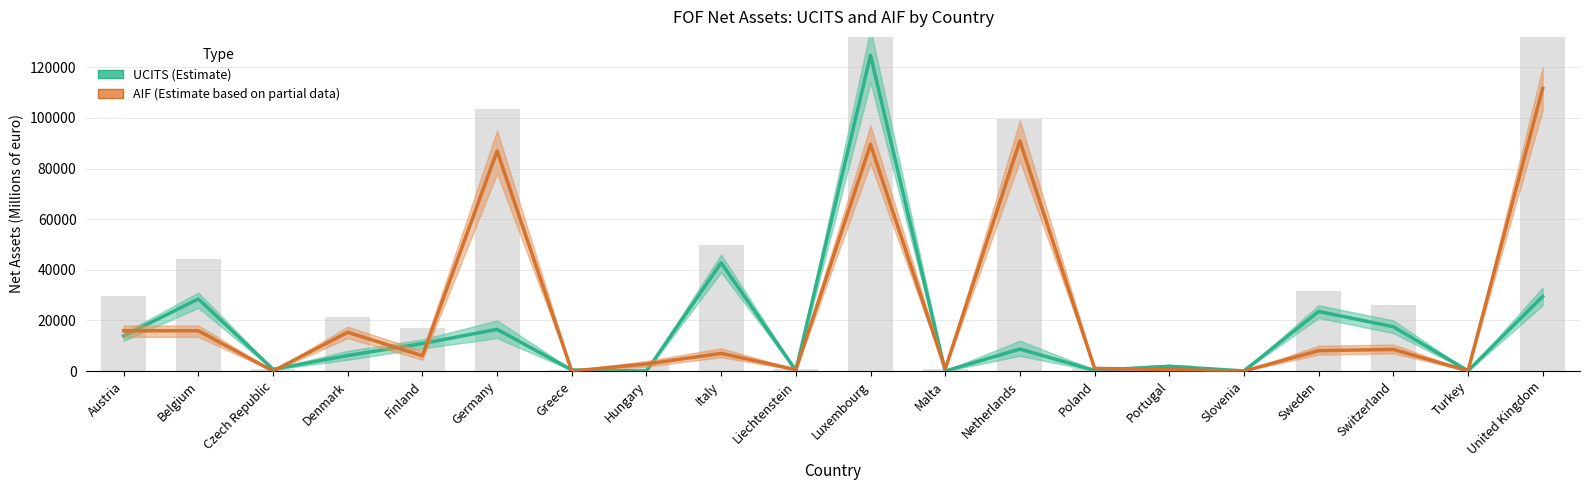

What is the label of the 5th bar from the left?

Finland